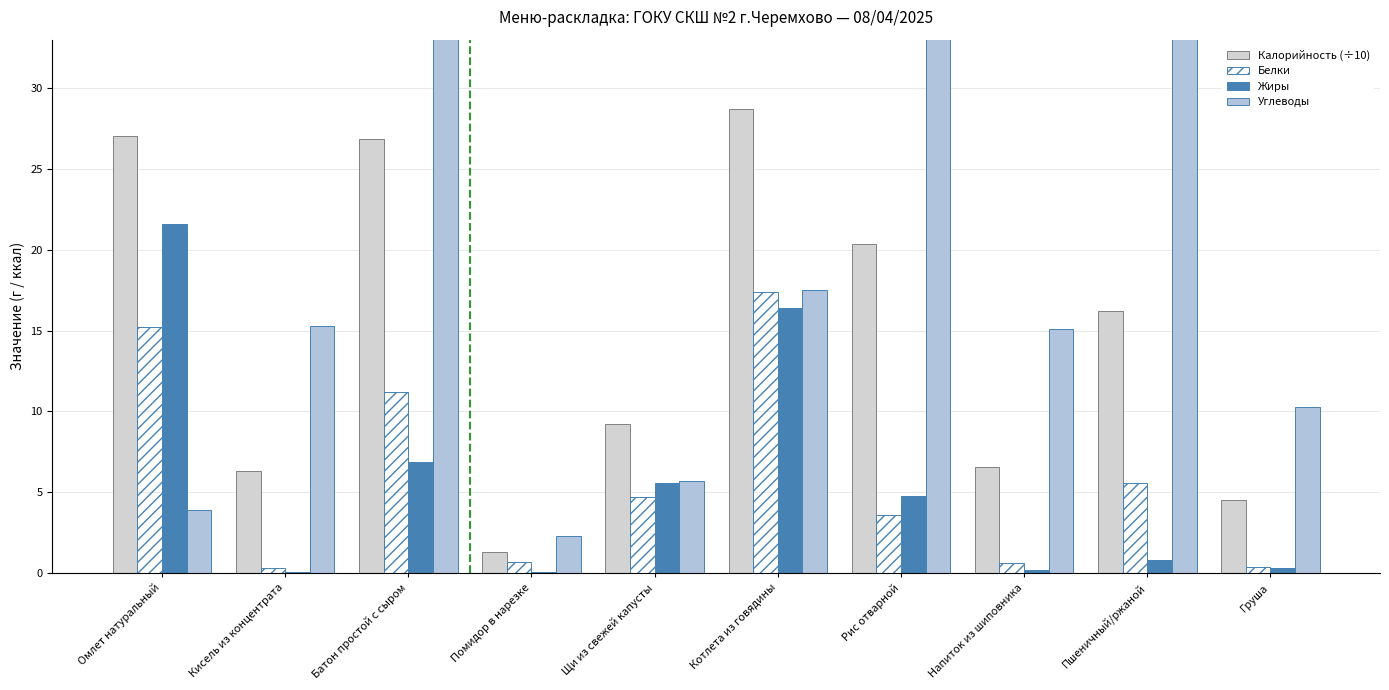

Which category has the highest value in the Белки series?

Котлета из говядины